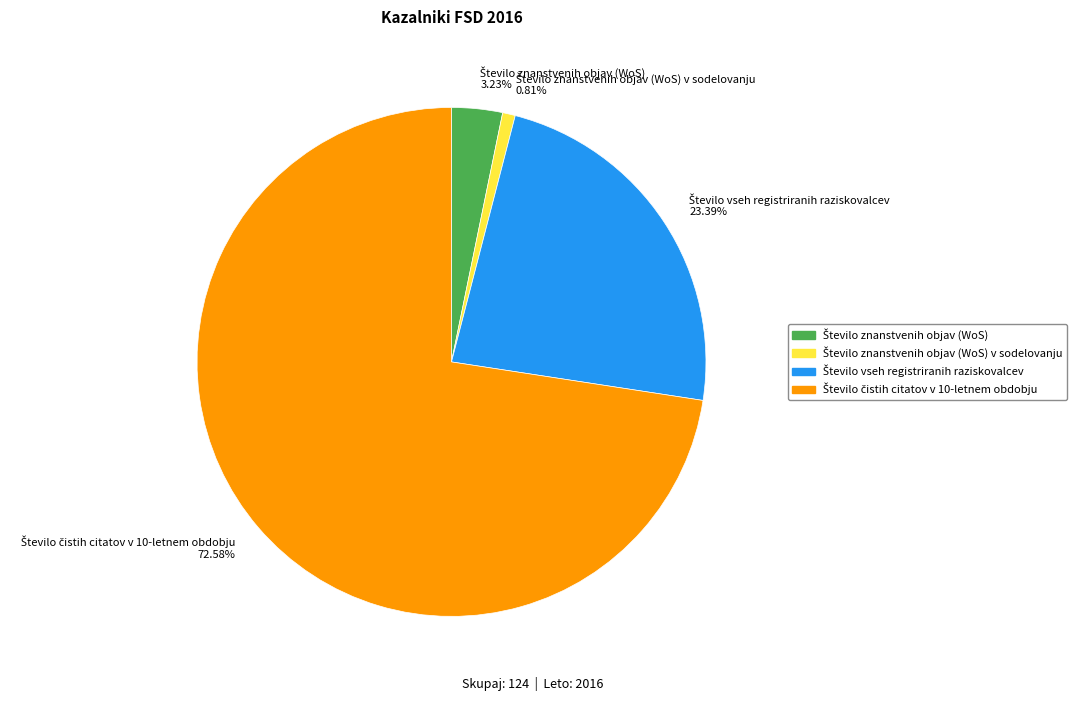

Does any single category account for the majority?

Yes